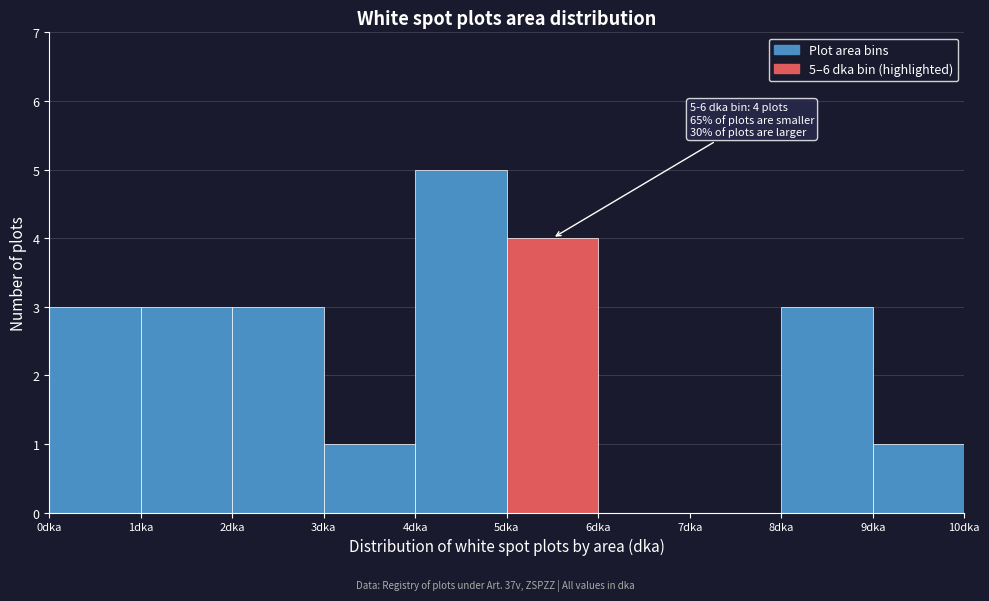

Which range on the x-axis has the tallest bar?

4 to 5